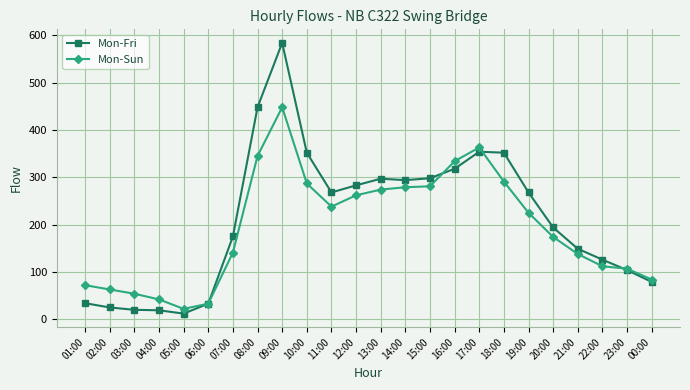

At which label does Mon-Fri first exceed 268?

08:00